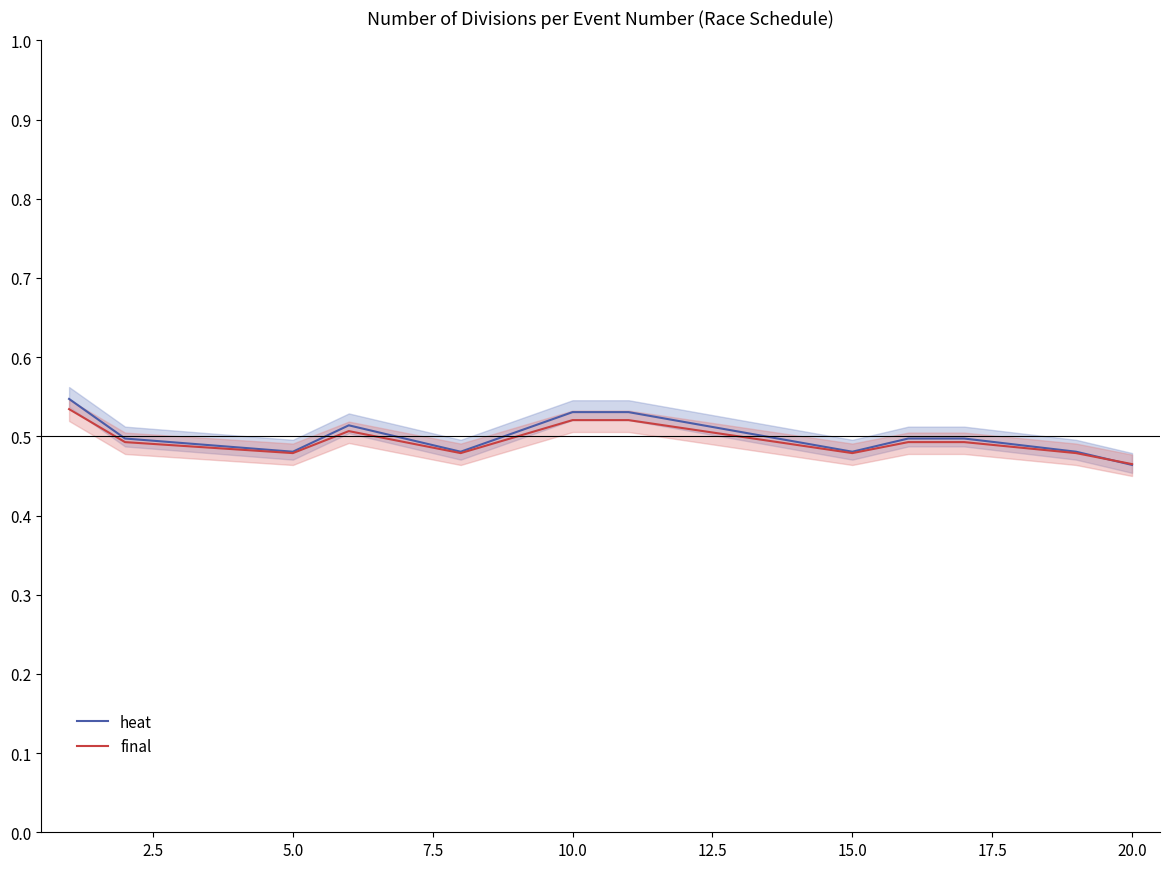

Which series ends up on top after the final intersection of heat and final?

final